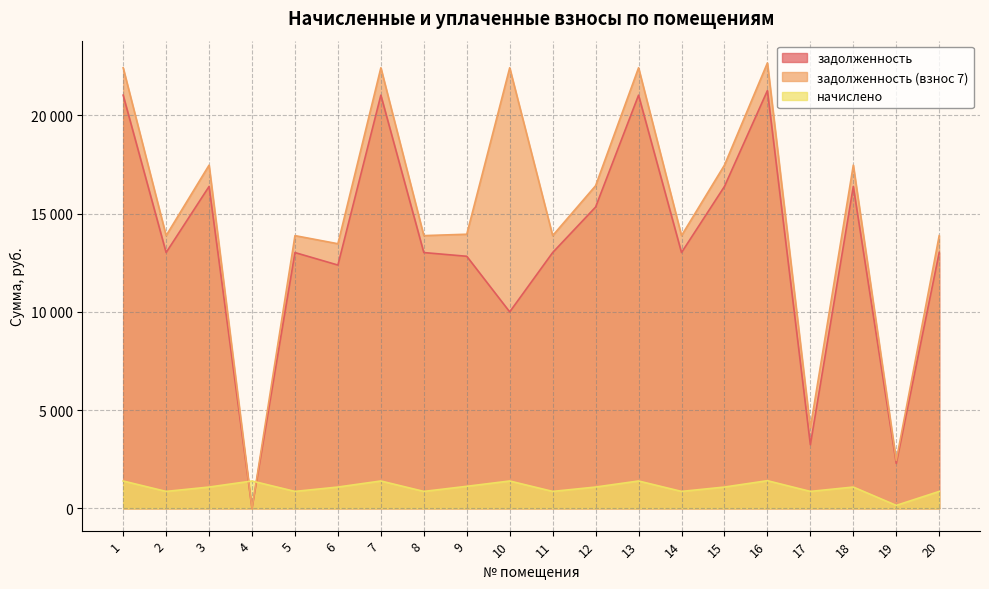

True or false: начислено has more than 2 interior local peaks.

True